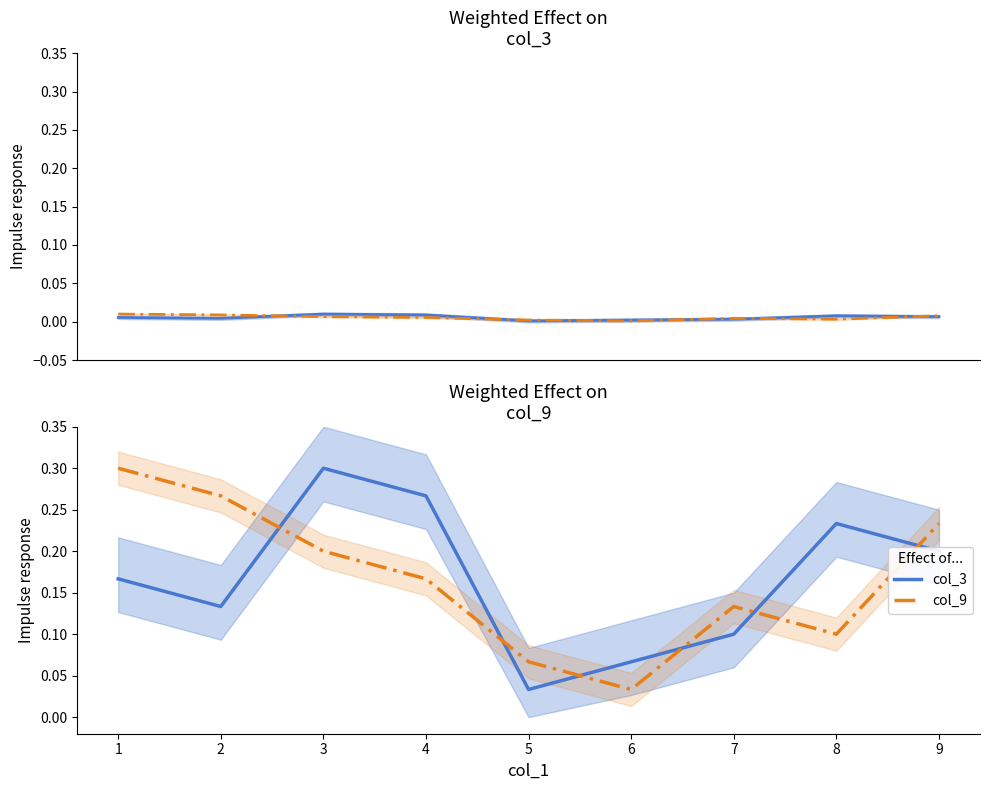

What is the difference between the col_9 values at 3 and 7?

0.1